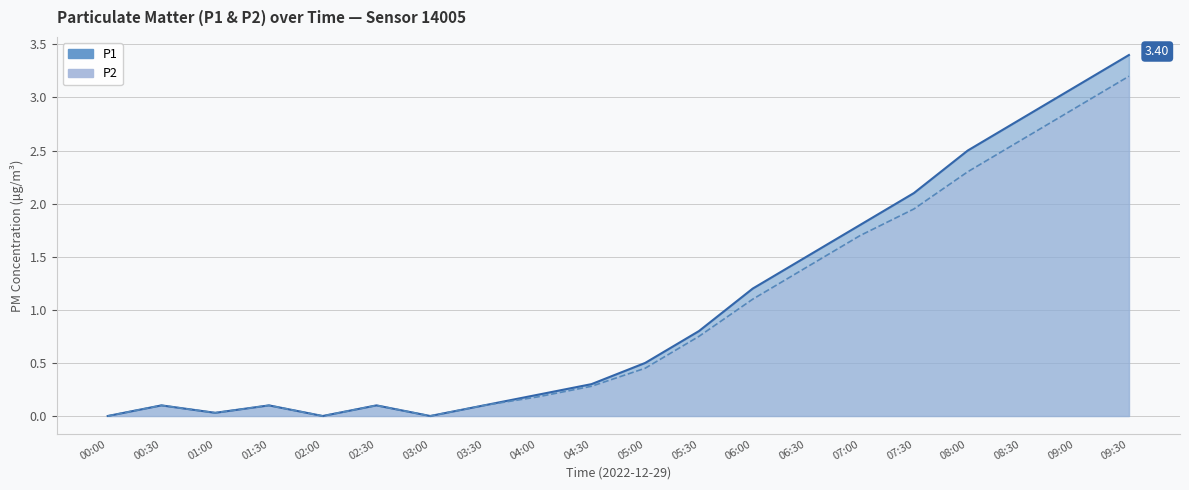

How many lines are shown in the chart?

2